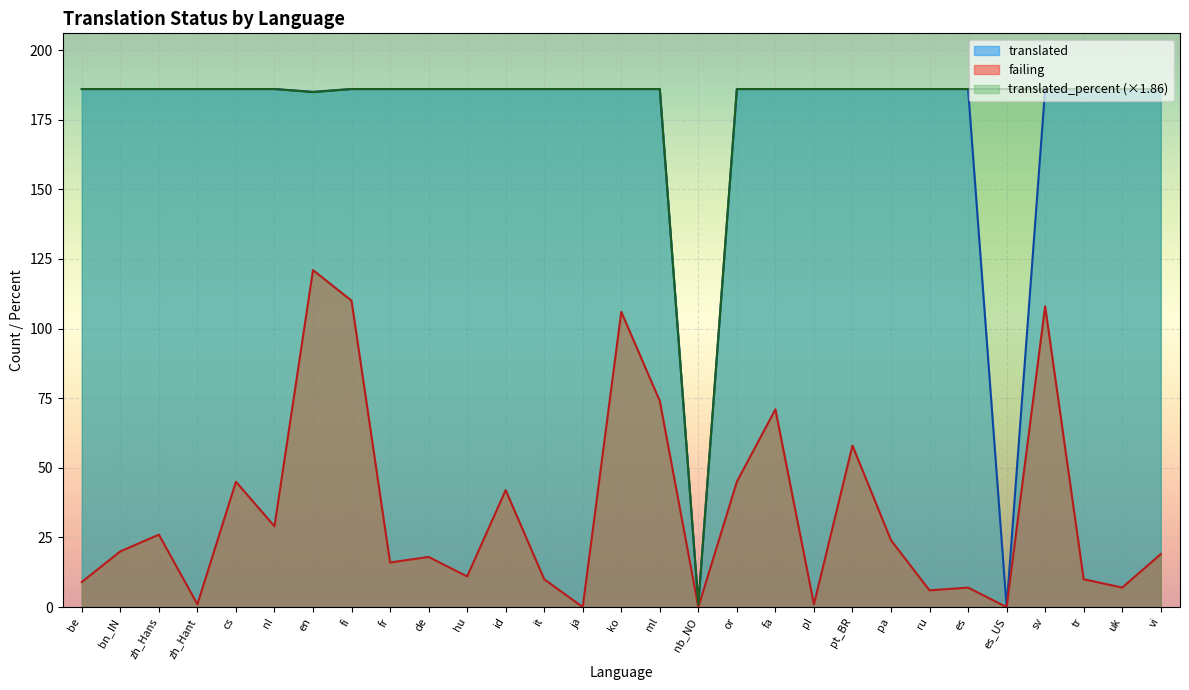

At which label does translated_percent reach its minimum?

nb_NO